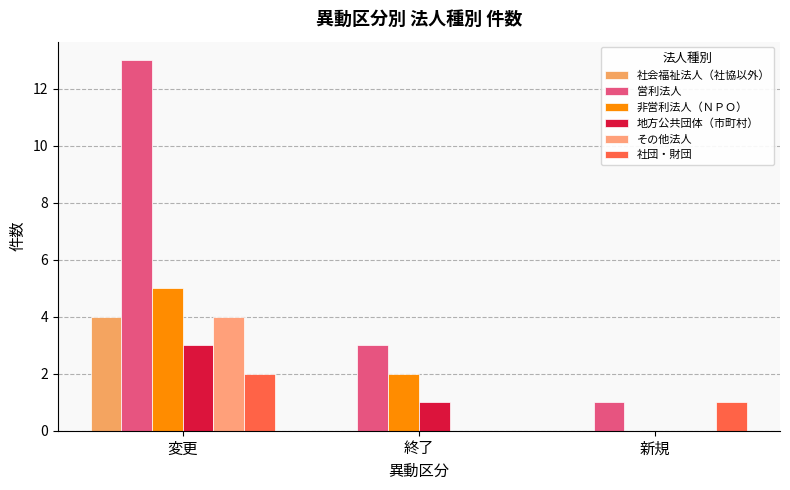

At which label does 非営利法人（ＮＰＯ） reach its peak?

変更